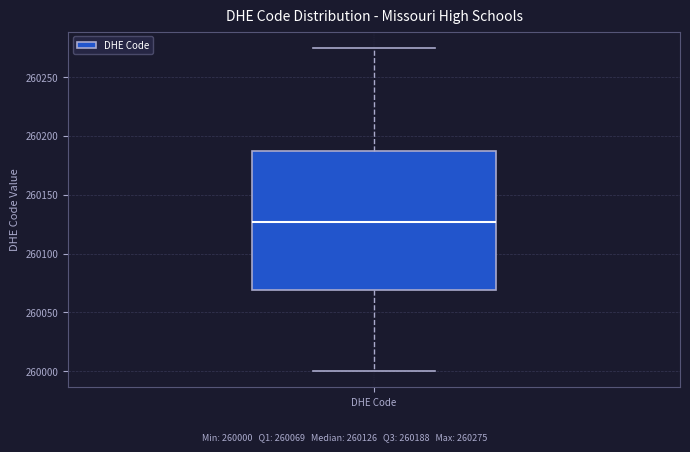

Where is the lower edge of the box for DHE Code on the y-axis? The values are not printed on the chart, so give them approximately, as read against the axis.

260070